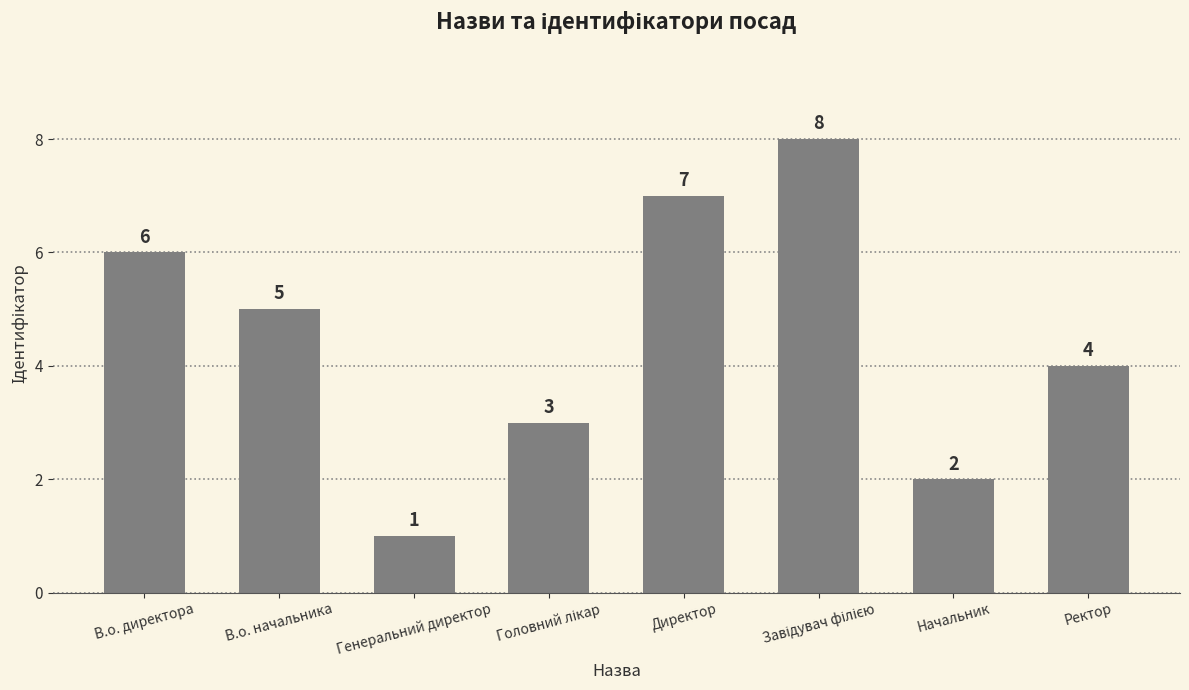

Are the bars grouped side by side (vs. stacked)?

No